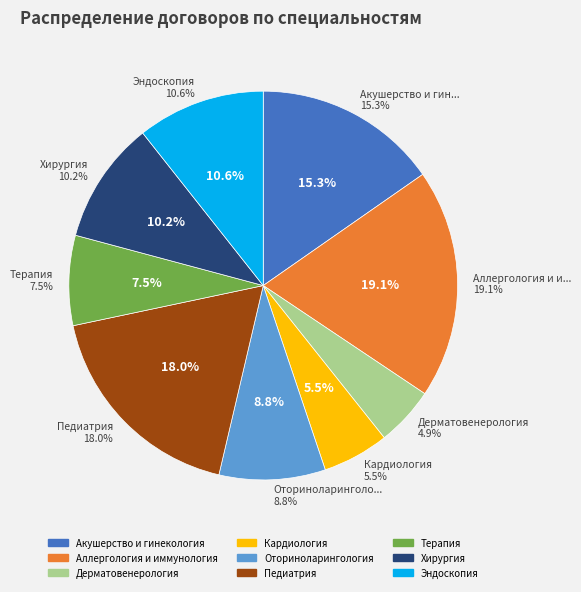

Which category has the smallest portion of the pie?

Дерматовенерология